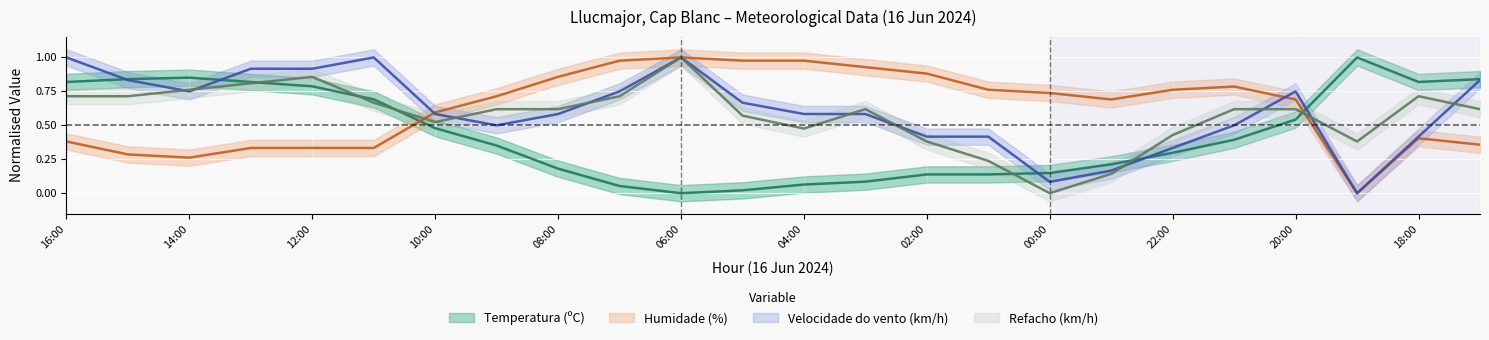

What is the difference between the maximum and minimum values in the Temperatura (ºC) series?

1.0